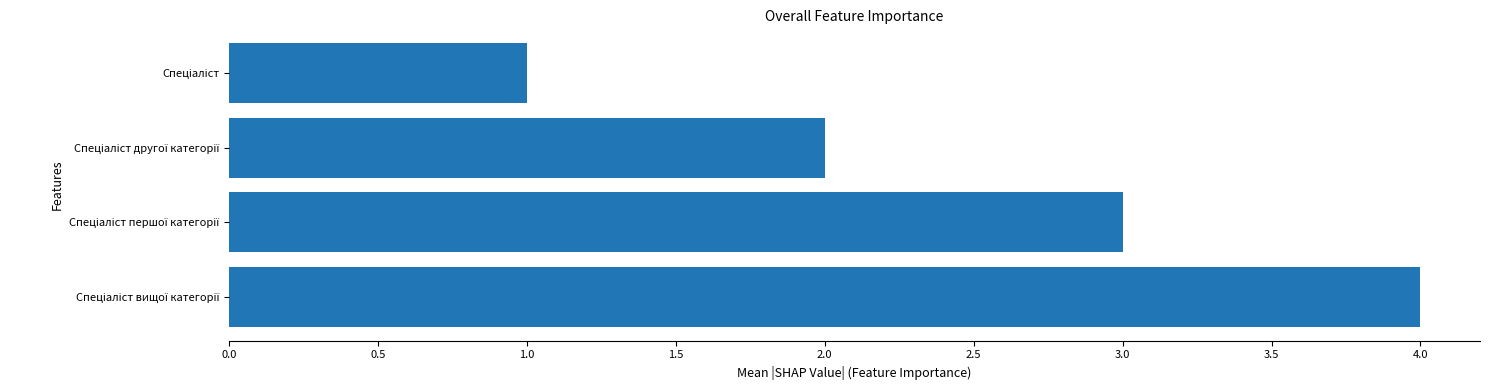

How many values are between 2 and 4?

3